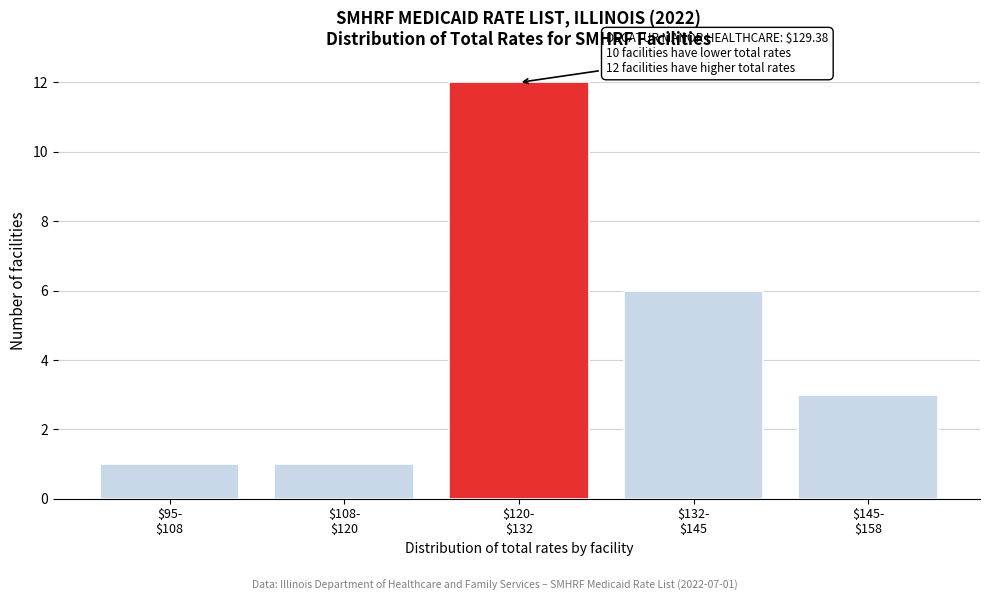

Reading left to right, list all the values displayed in this chart.

1	1	12	6	3